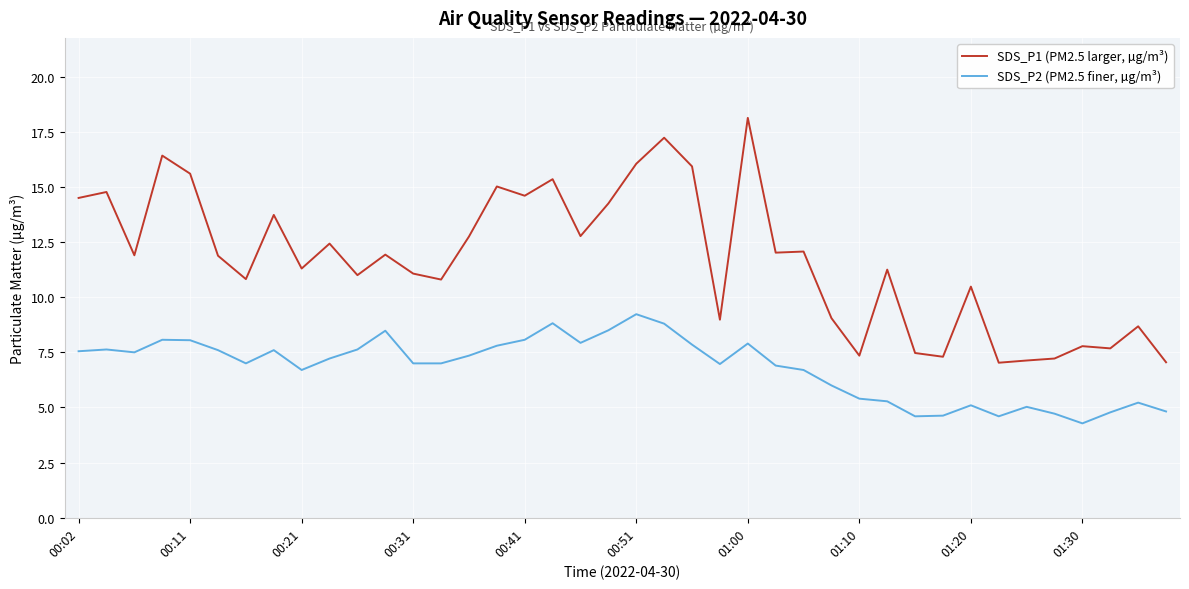

What is the difference between the second highest and second lowest values in the SDS_P1 (PM2.5 larger, µg/m³) series?

10.2